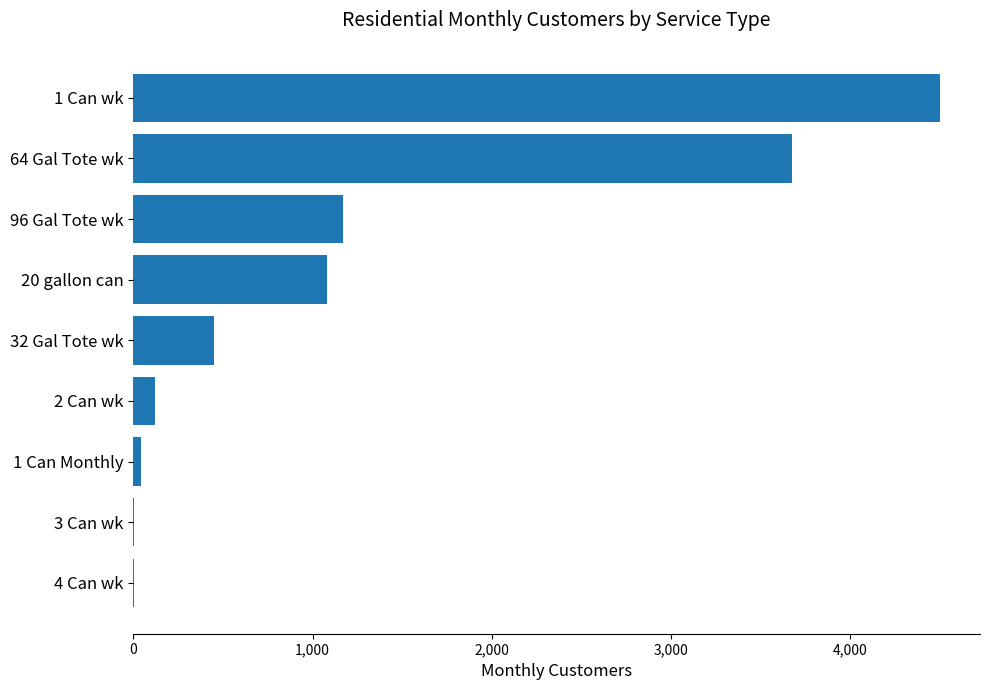

The value at 64 Gal Tote wk is 3676. True or false?

True